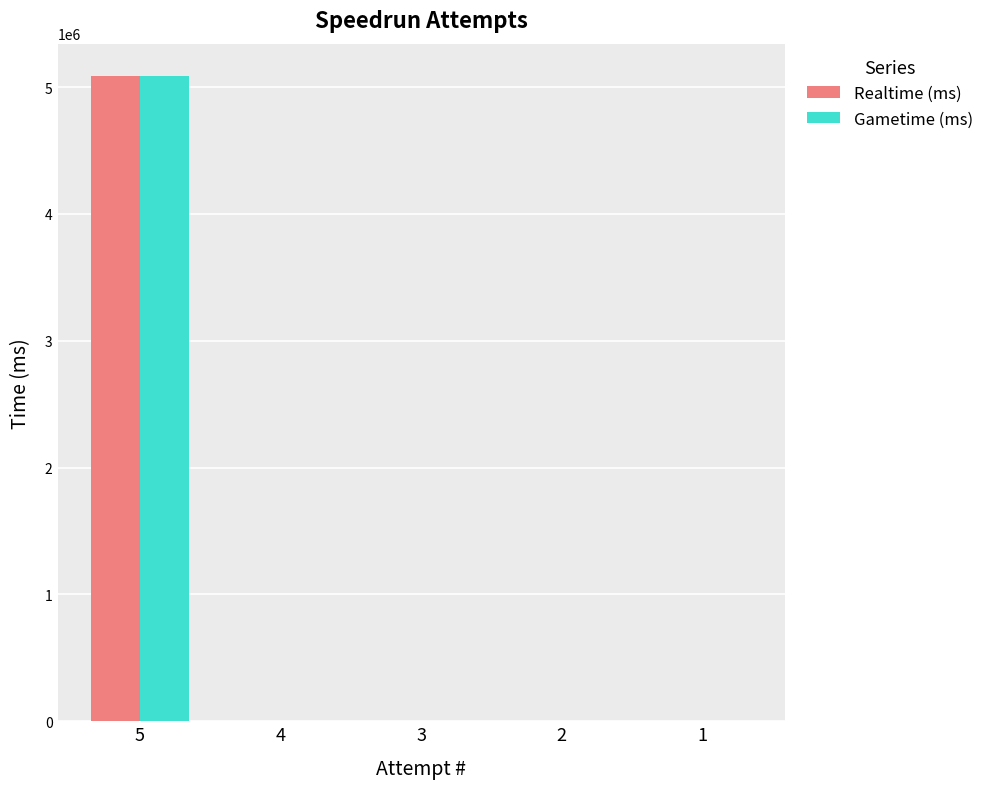

How many series are shown in this chart?

2